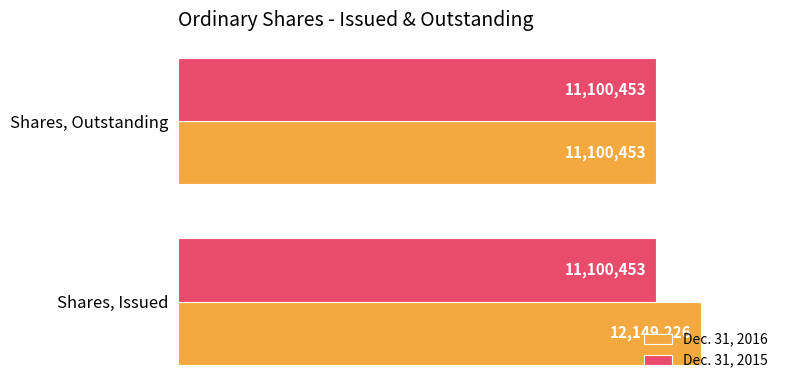

What is the value of the Dec. 31, 2016 bar at the 1st from the left?

12149226.0